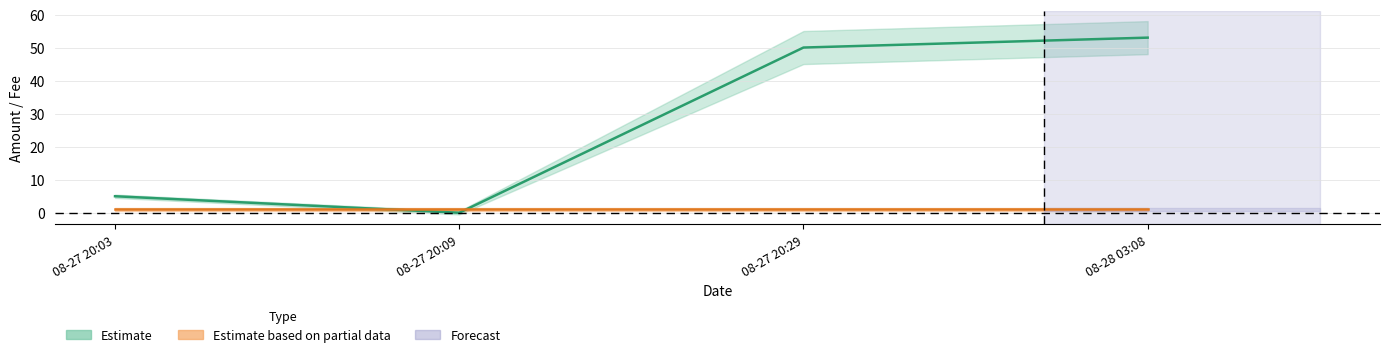

Which category has the highest value across all series?

08-28 03:08